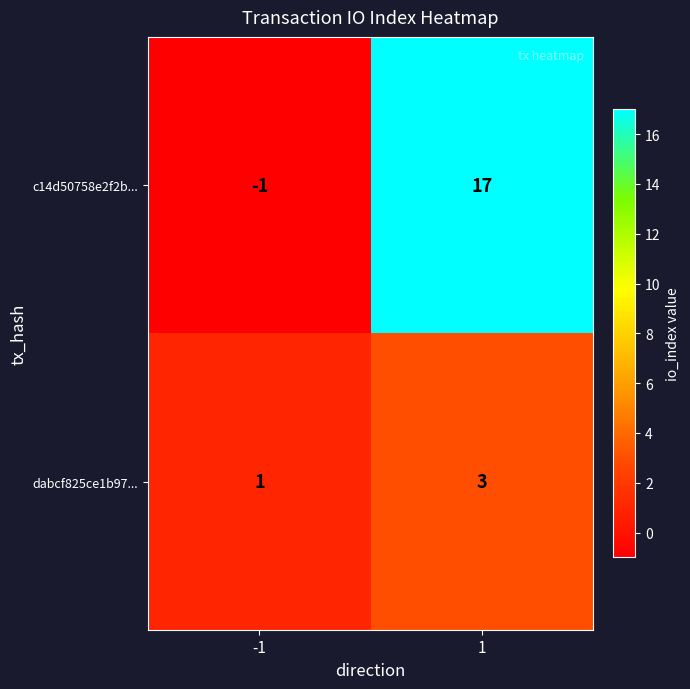

Between -1 and 1, which series saw the biggest shift?

c14d50758e2f2b...